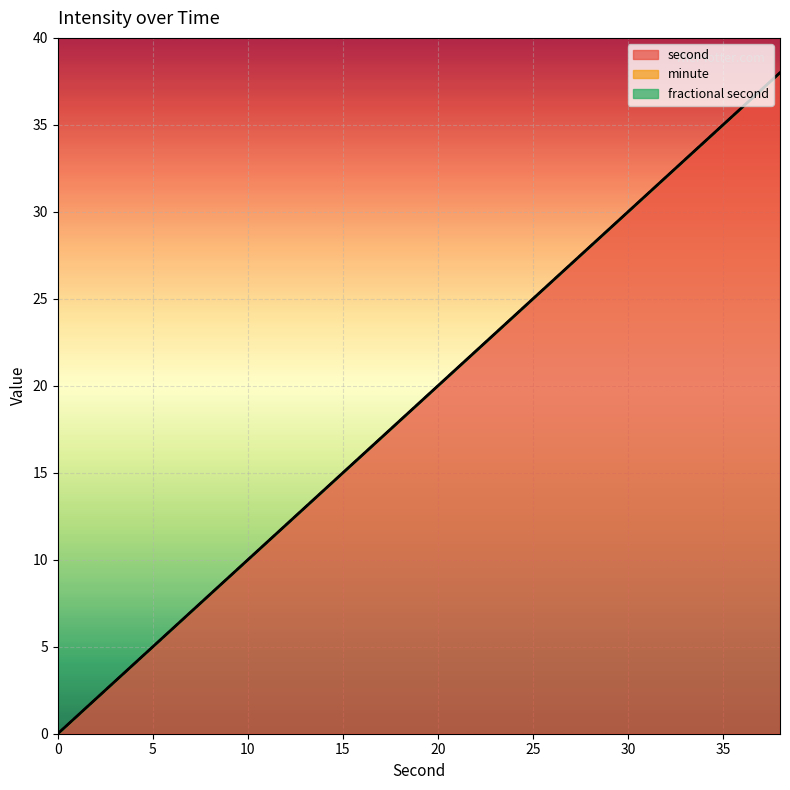

Read the second value at 18, to the nearest 10.

20